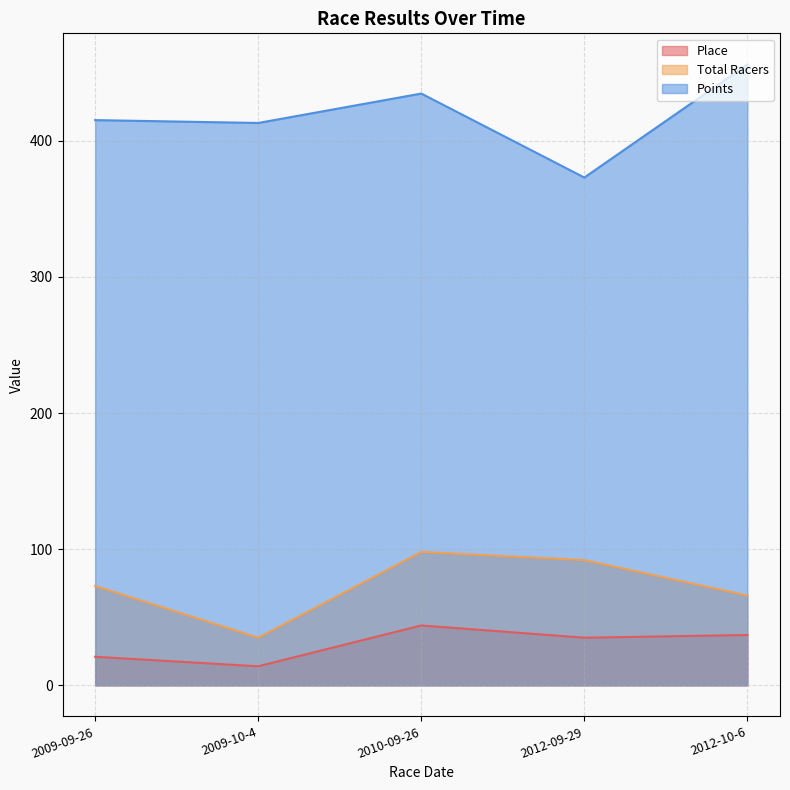

What is the label of the 3rd point from the left?

2010-09-26